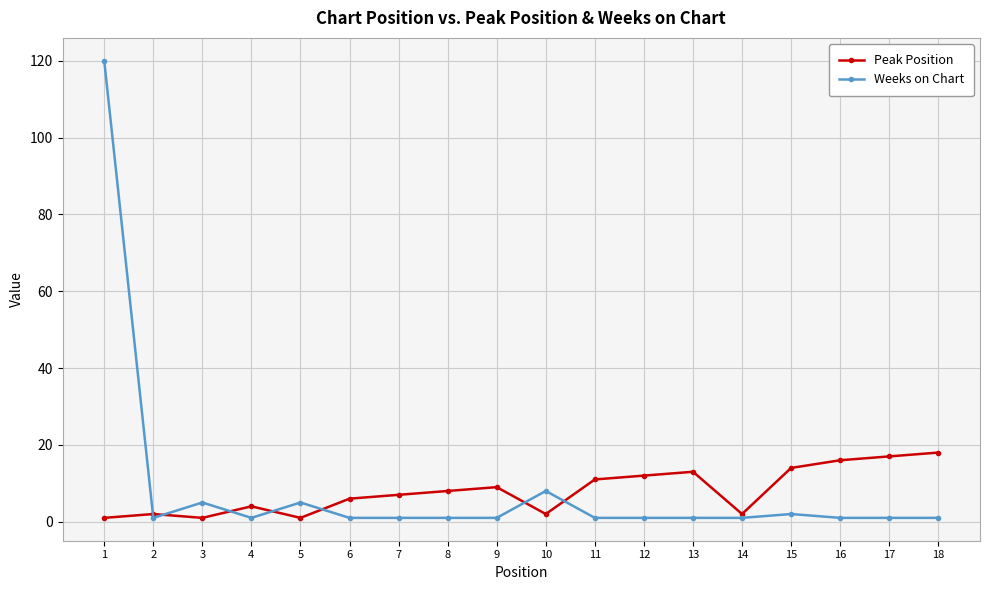

The Weeks on Chart series shows 1 at 2. True or false?

True